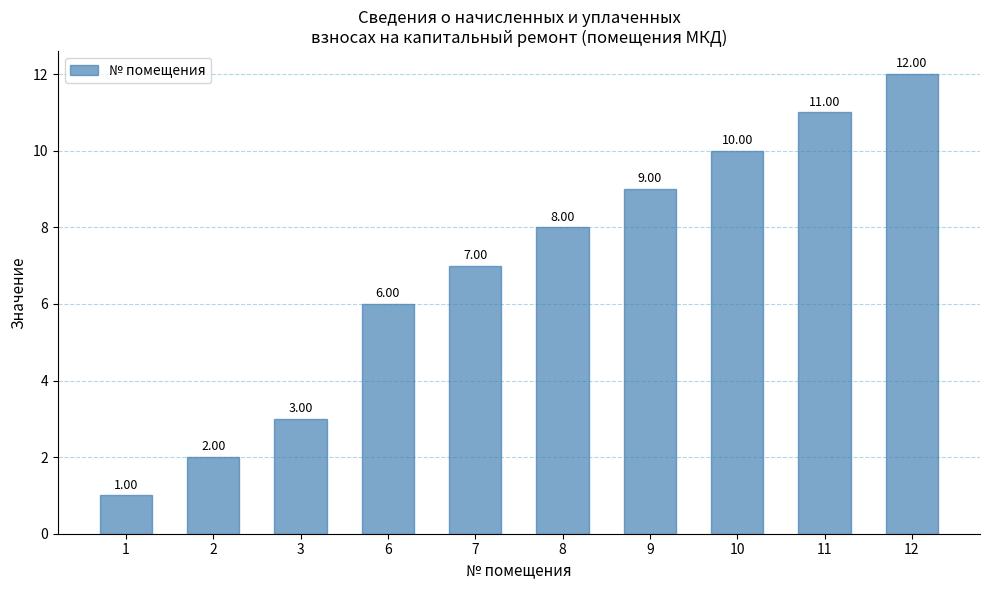

What is the value of the 1st bar from the left?

1